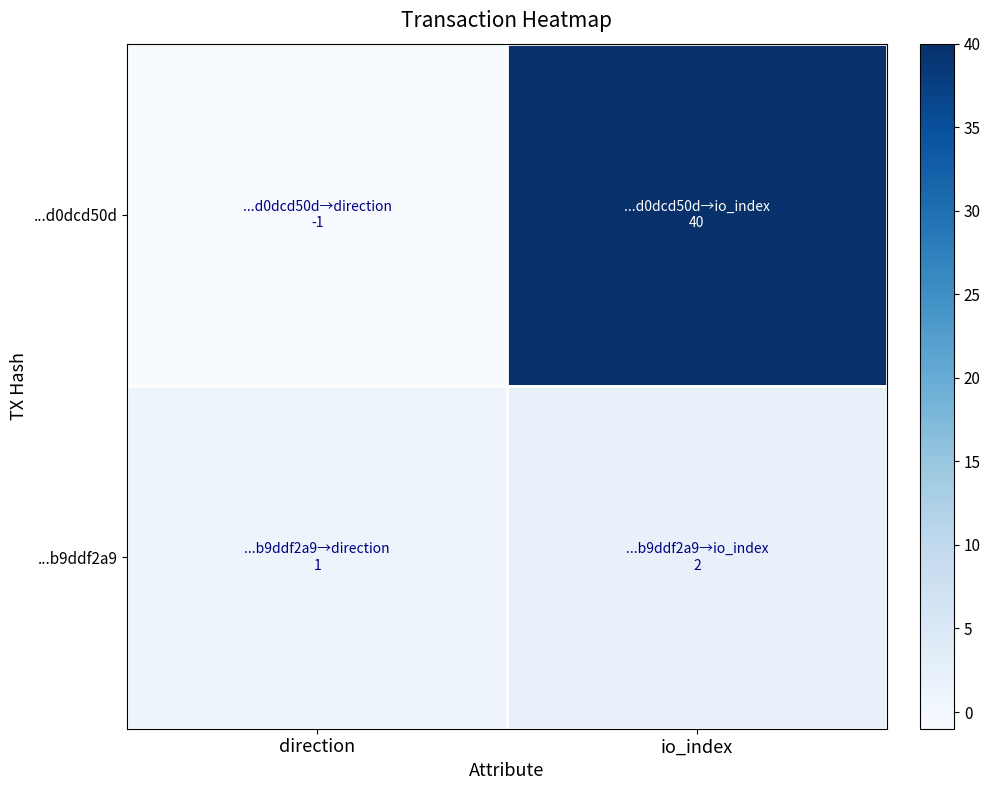

Which series has the largest total across all categories?

...d0dcd50d